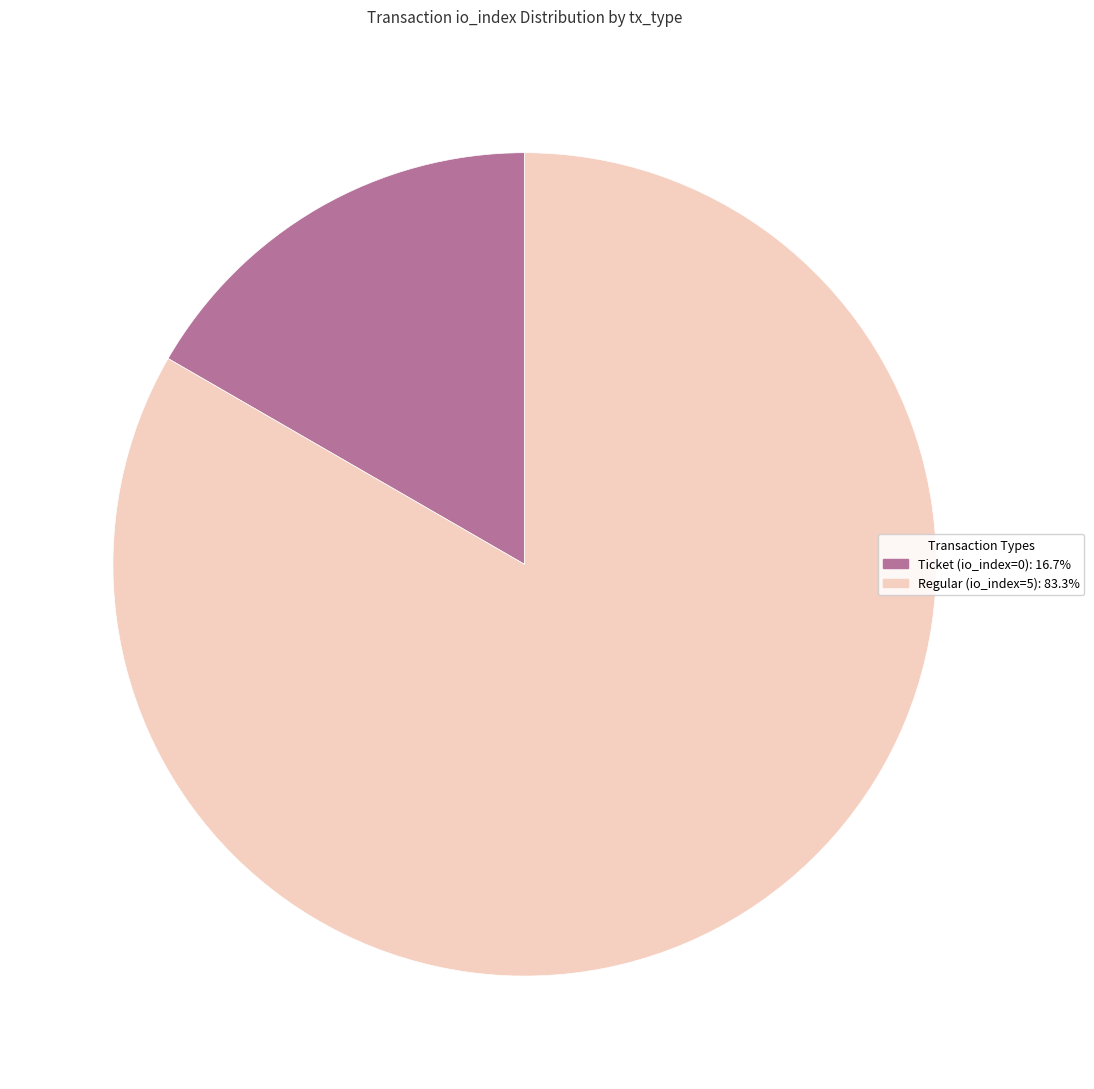

Which has a higher value, Regular (io_index=5) or Ticket (io_index=0)?

Regular (io_index=5)